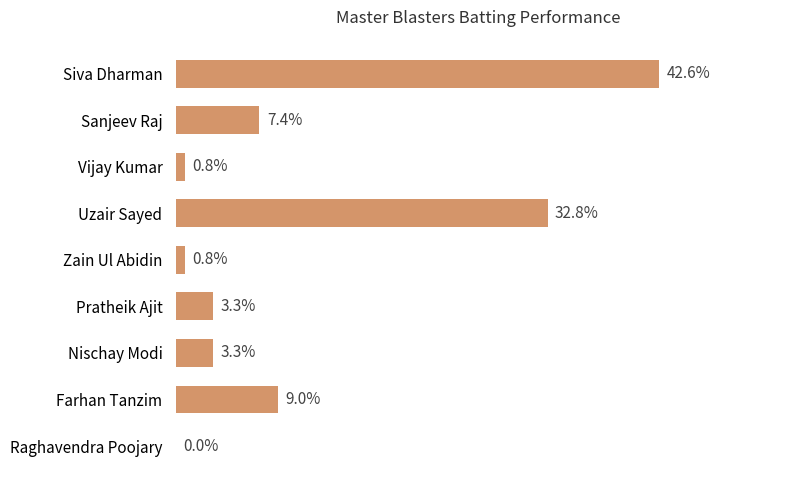

List the labels in order of value, smallest first.

Raghavendra Poojary, Vijay Kumar, Zain Ul Abidin, Pratheik Ajit, Nischay Modi, Sanjeev Raj, Farhan Tanzim, Uzair Sayed, Siva Dharman